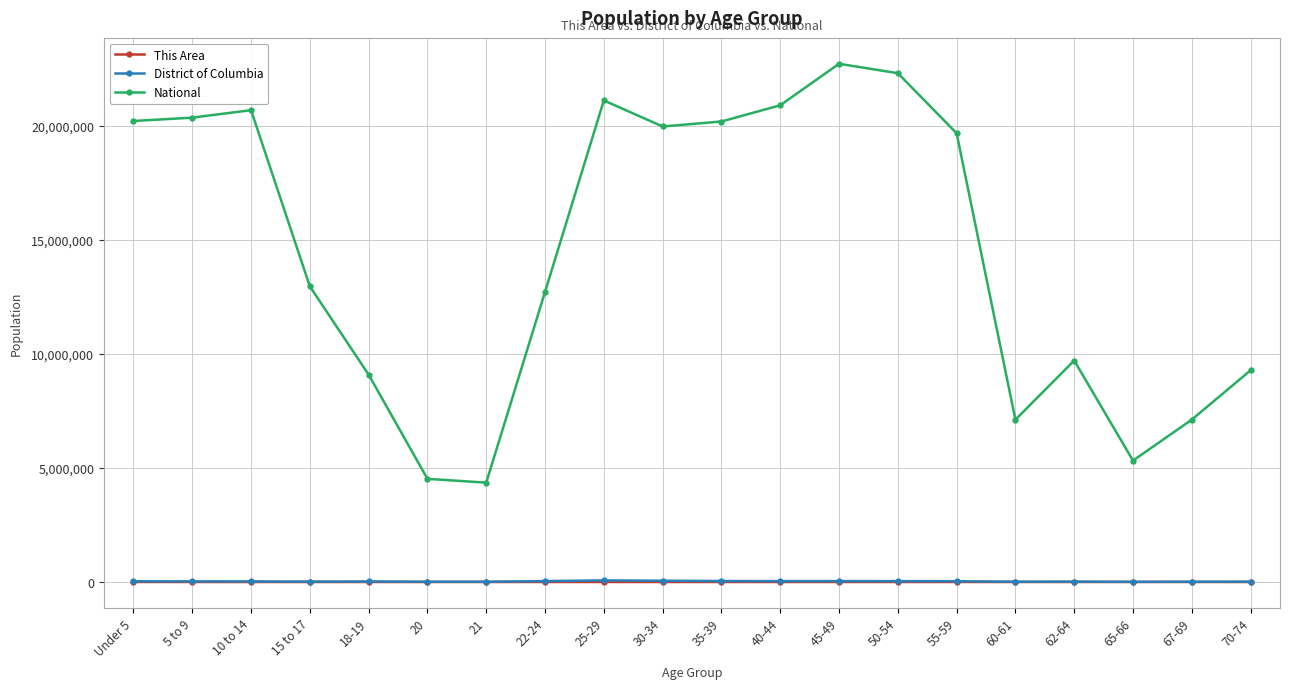

Is this an area chart (filled region under the line)?

No